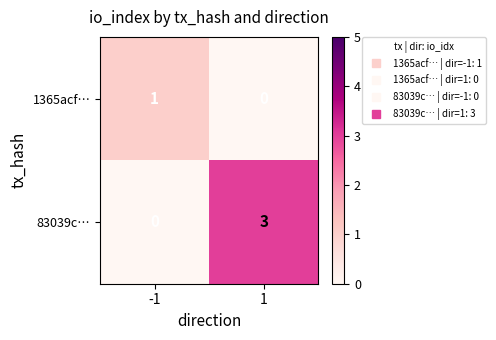

Reading left to right, list all the values displayed in this chart.

1365acf…: 1	0
83039c…: 0	3